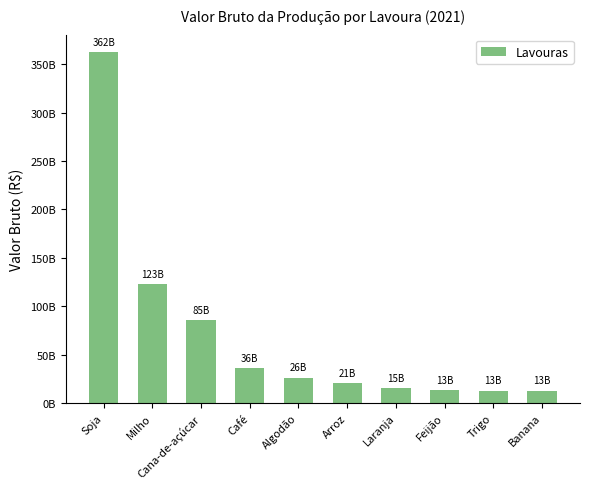

What is the label of the 1st bar from the left?

Soja